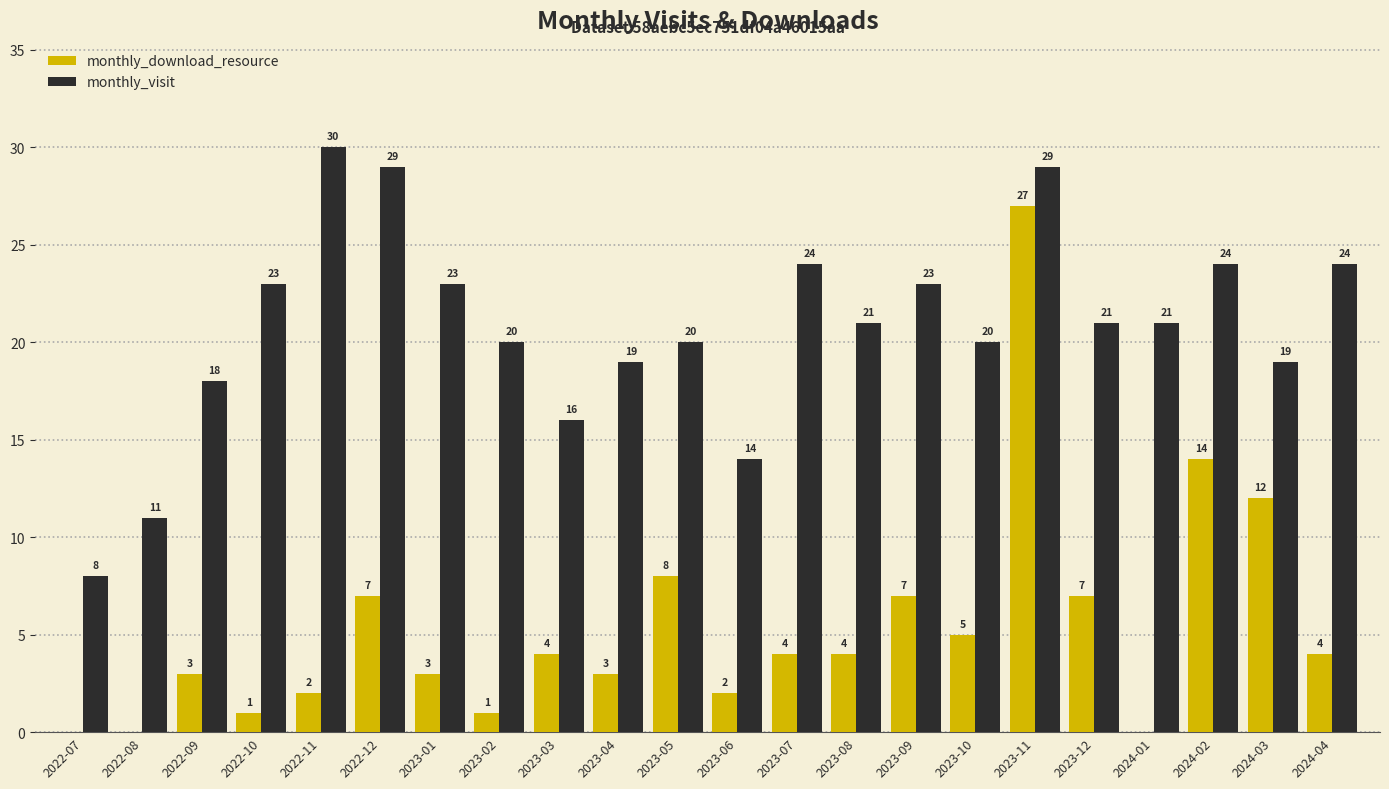

Are the bars grouped side by side (vs. stacked)?

Yes